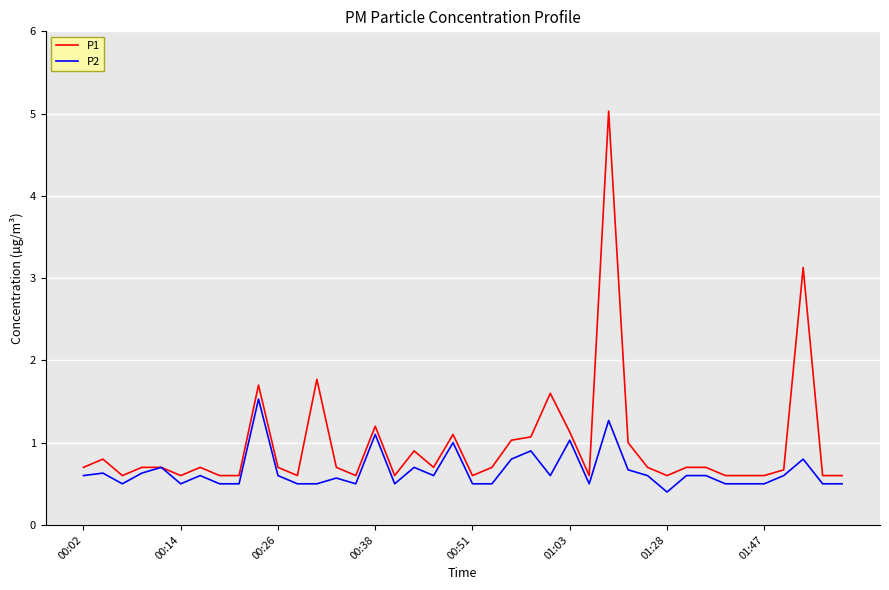

Which series has the largest total across all categories?

P1